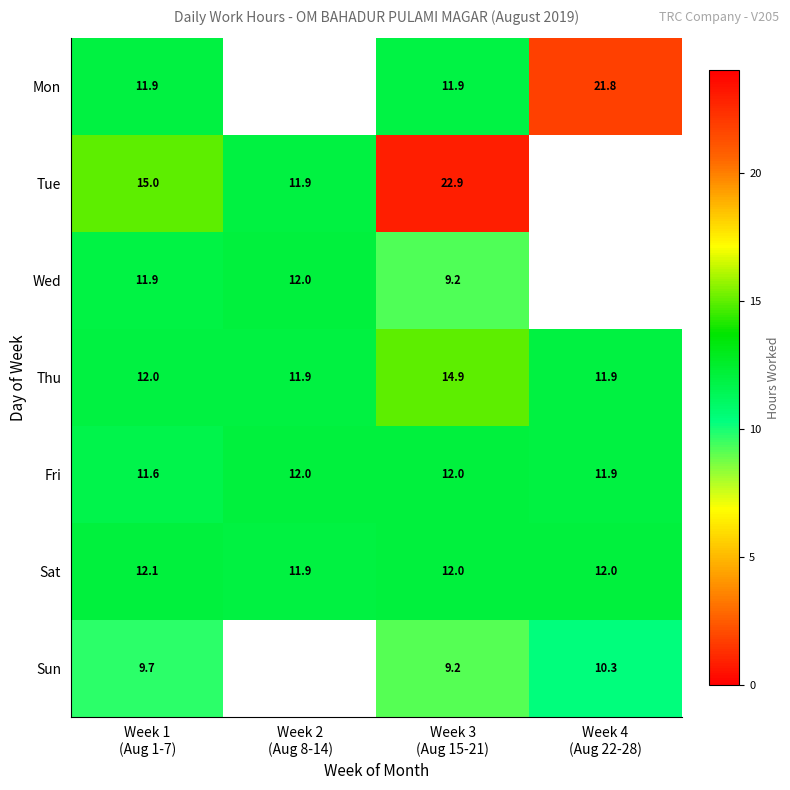

At how many categories does at least one series exceed 19?

2